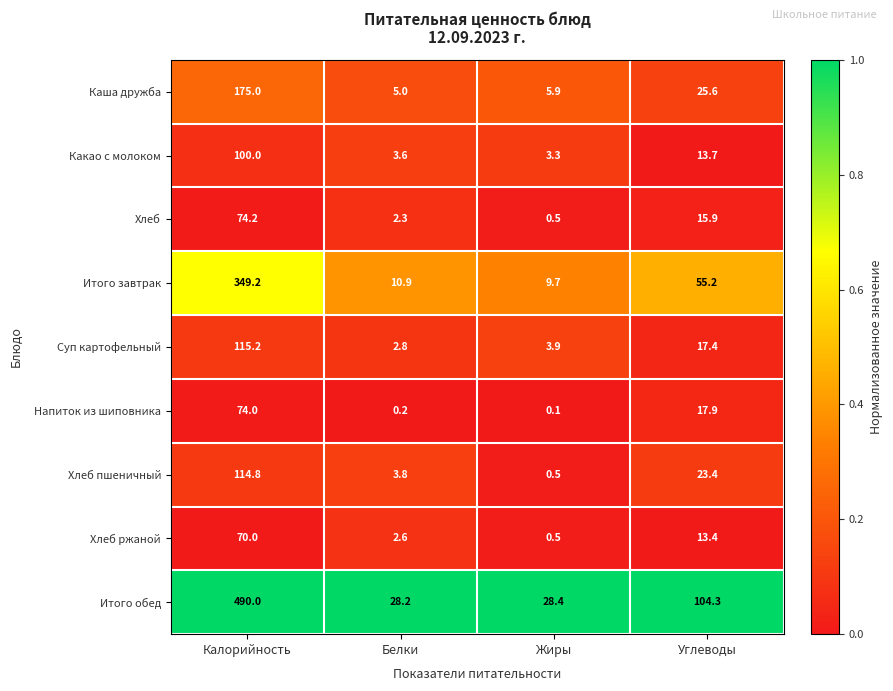

Which series changed the most between Белки and Углеводы?

Итого обед